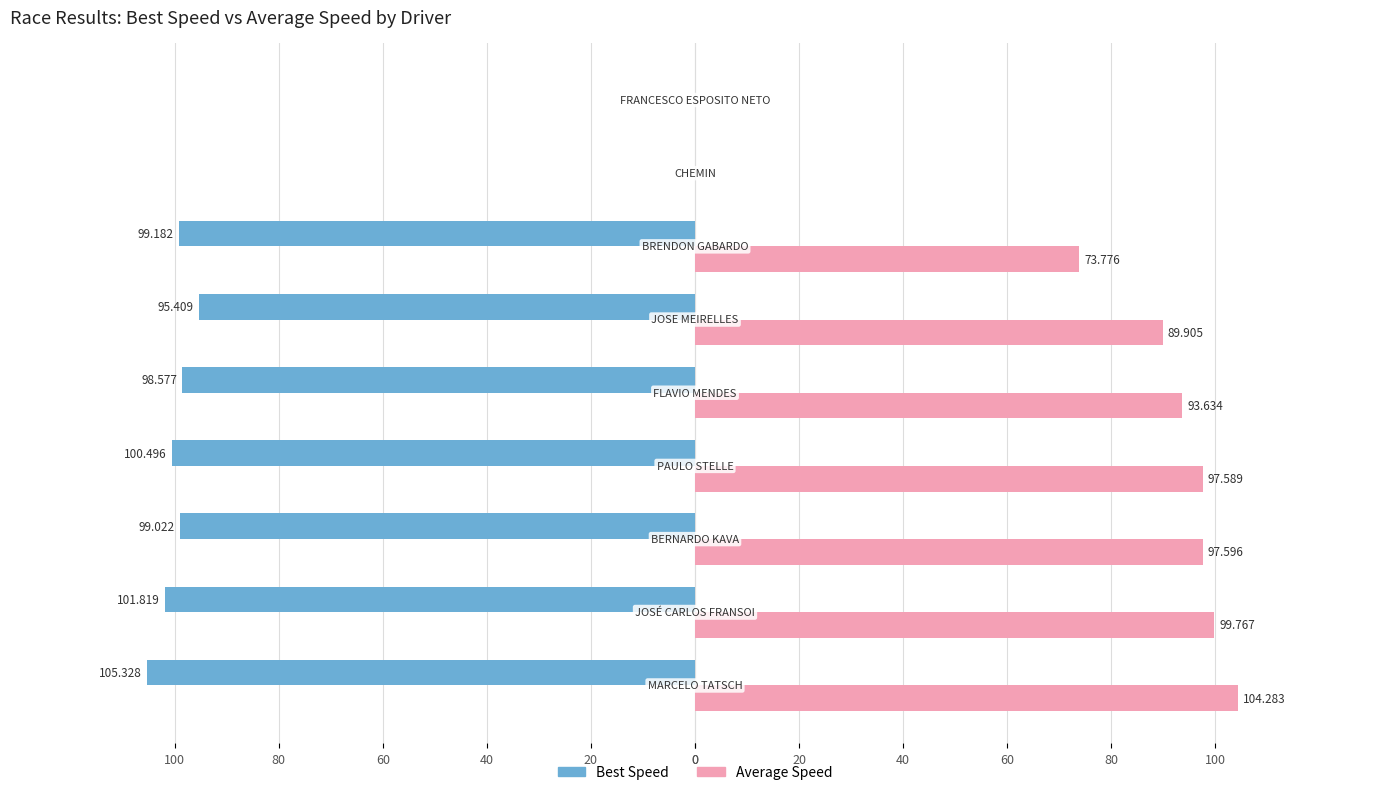

Reading left to right, transcribe all the data shown in this chart.

Best Speed: -105.3	-101.8	-99.0	-100.5	-98.6	-95.4	-99.2	0.0	0.0
Average Speed: 104.3	99.8	97.6	97.6	93.6	89.9	73.8	0.0	0.0